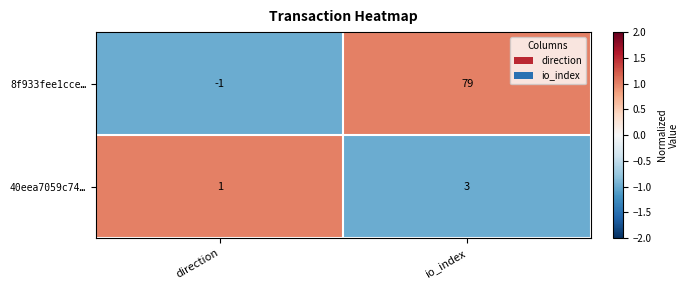

The 8f933fee1cce… series shows 79 at io_index. True or false?

True